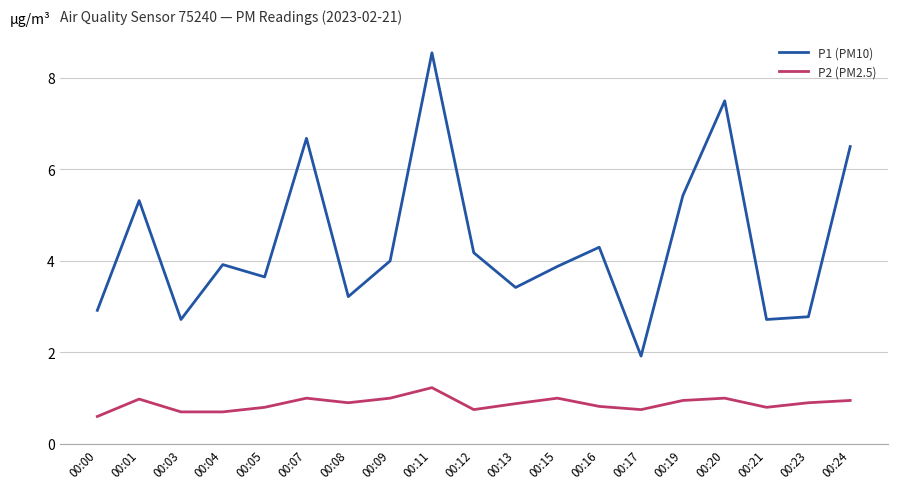

Is the value of P2 (PM2.5) at 00:07 greater than the value of P1 (PM10) at 00:13?

No